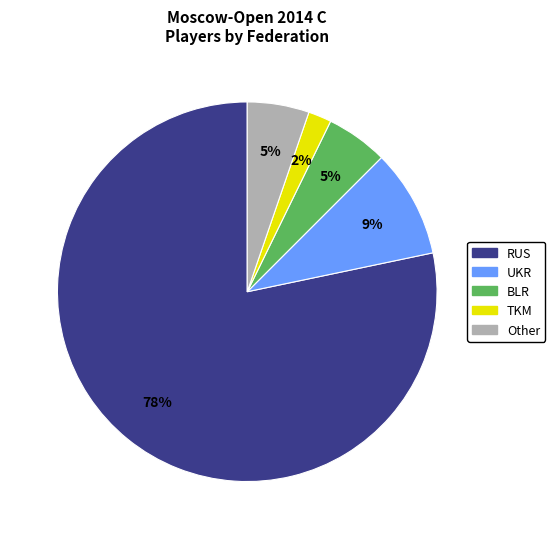

To the nearest percent, what is the average slice percentage?

20%